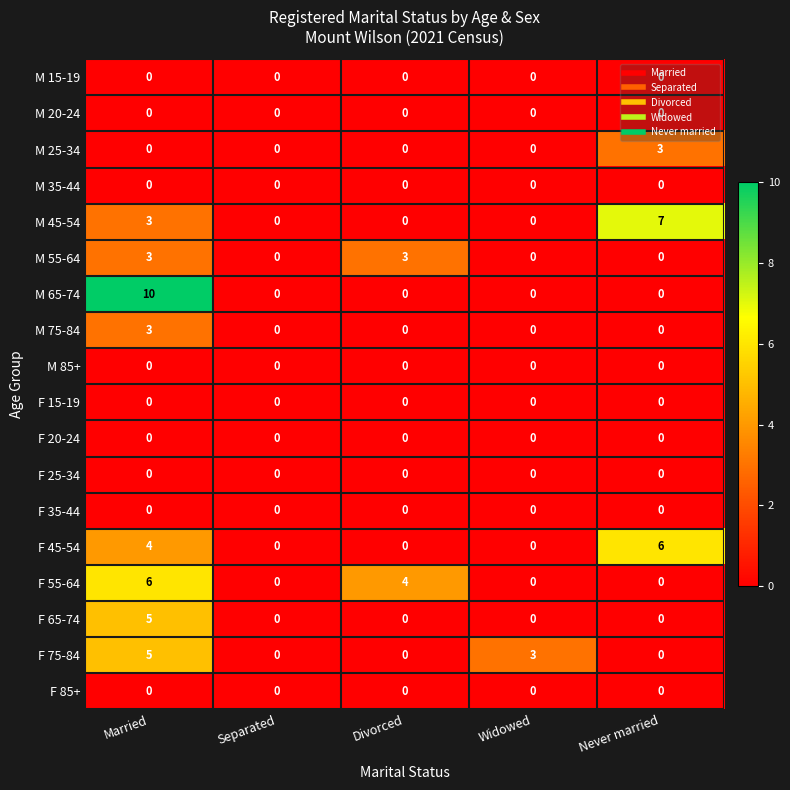

At which category is the sum across all series the highest?

Married